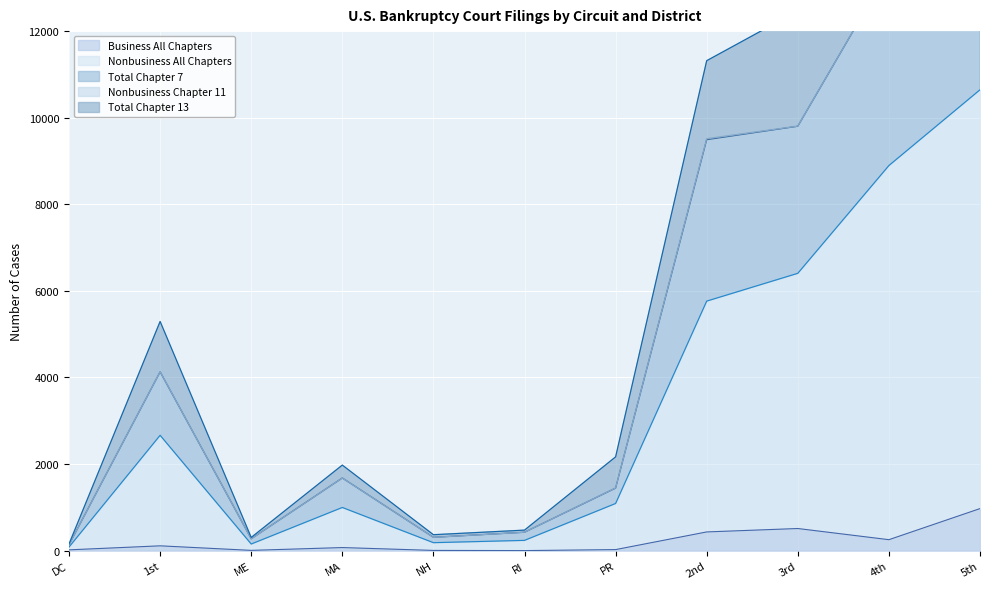

Where is the first local maximum for Total Chapter 13?

1st